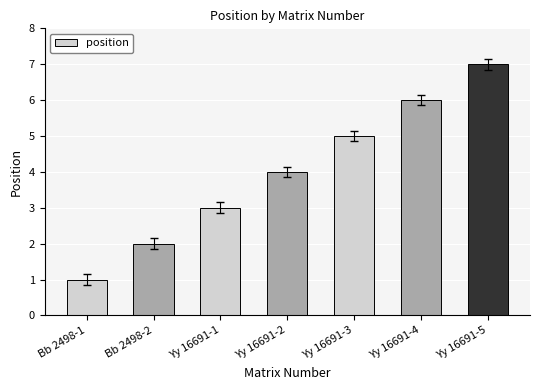

What is the change in value from Bb 2498-2 to Yy 16691-4?

+4